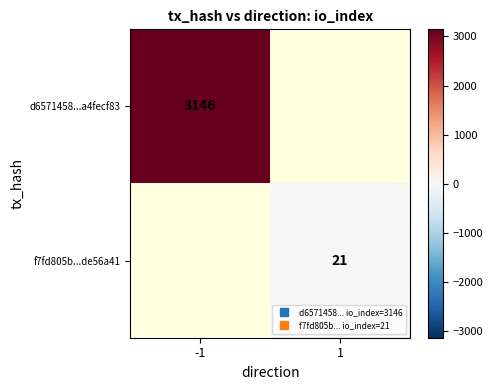

Where is d6571458...a4fecf83 nearest to the value 3146?

-1